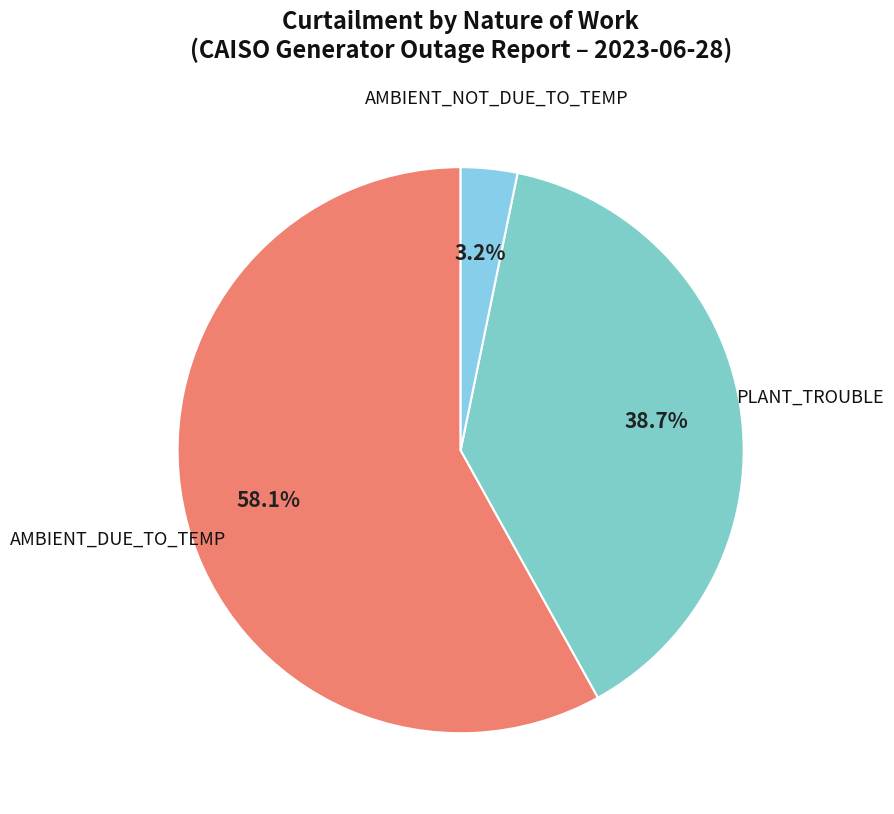

Count the number of slices in the pie.

3